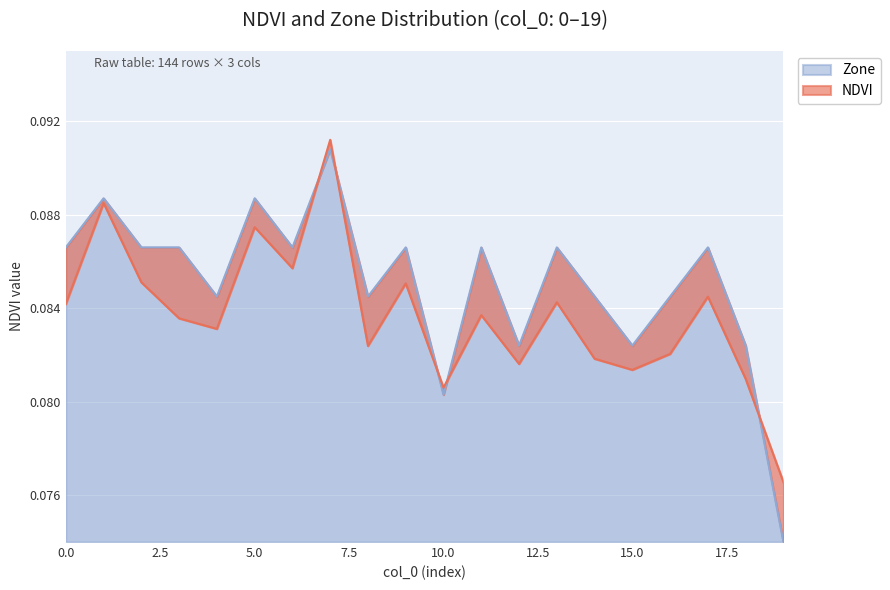

How many series are shown in this chart?

2